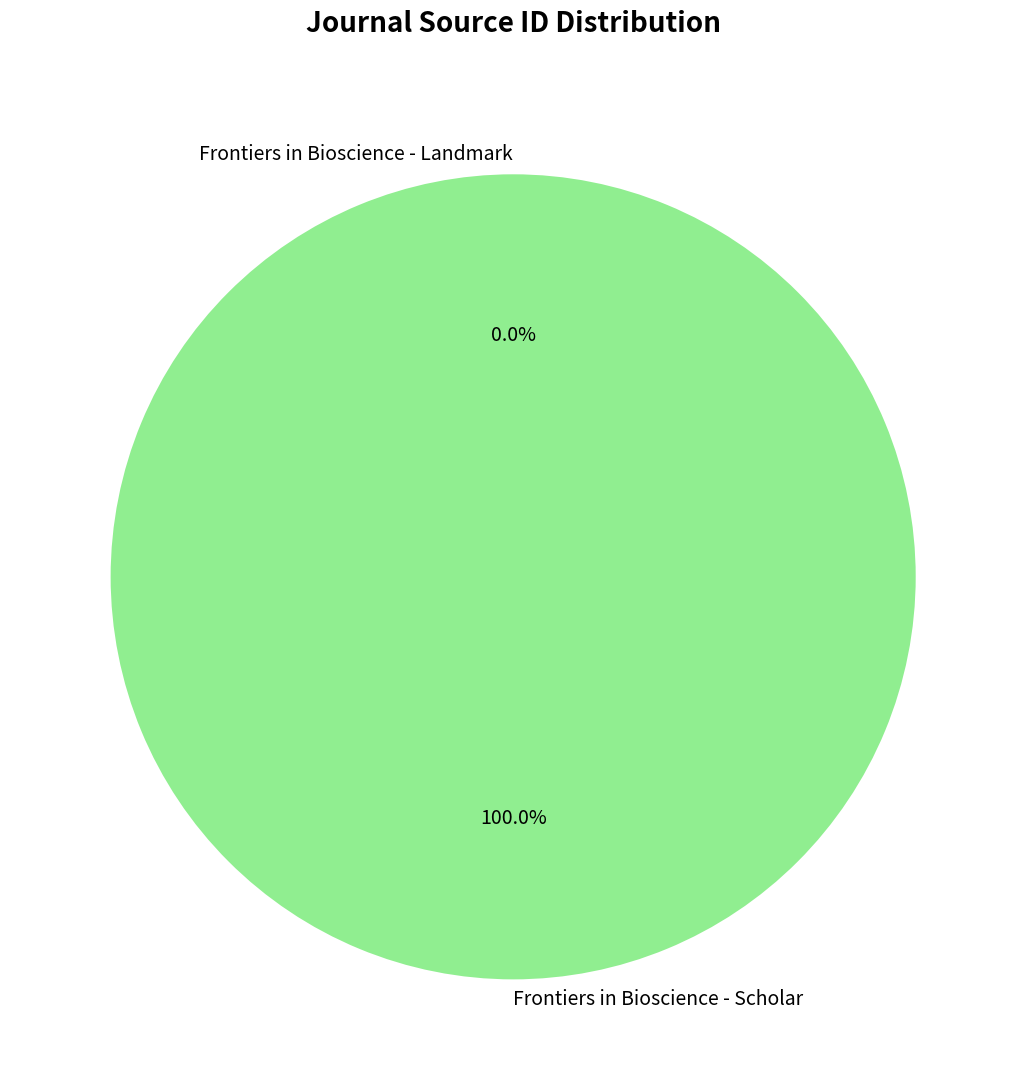

Which category has the biggest portion of the pie?

Frontiers in Bioscience - Scholar